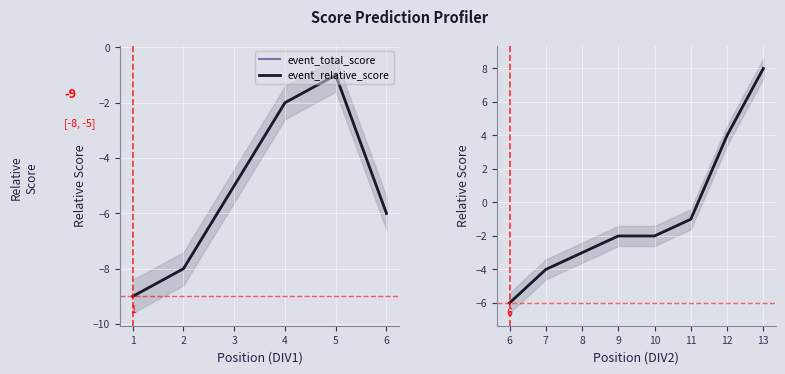

True or false: event_total_score and event_relative_score cross at least once.

False